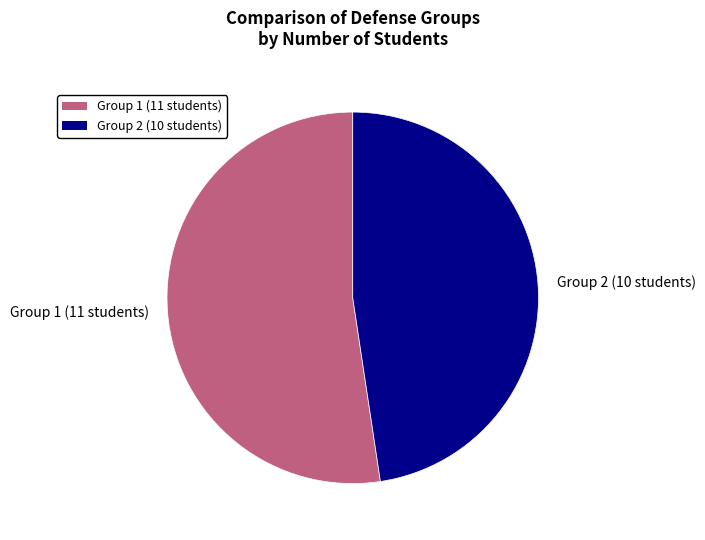

Which slice is the largest?

Group 1 (11 students)